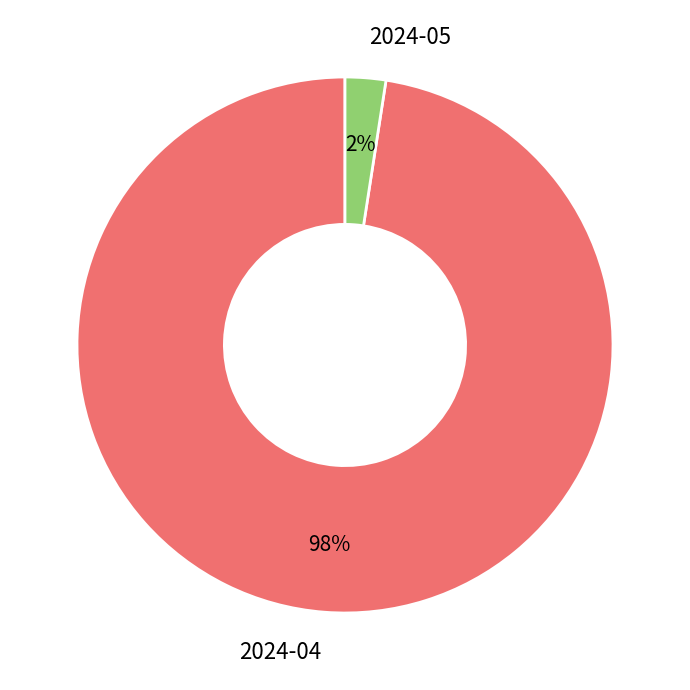

Combined, do 2024-04 and 2024-05 account for over 50%?

Yes